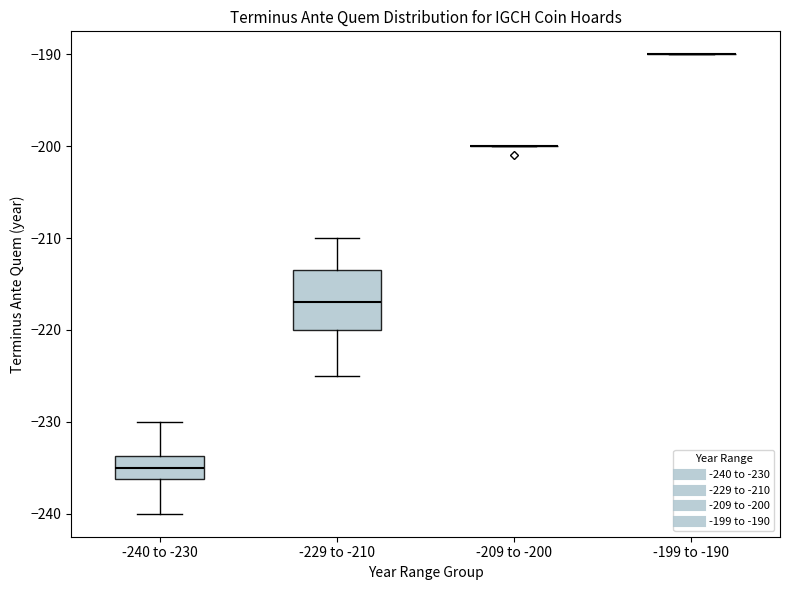

Comparing the boxes themselves (not the whiskers), which one is the tallest?

-229 to -210